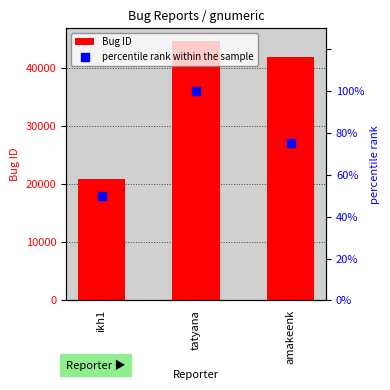

At which category is the sum across all series the highest?

tatyana